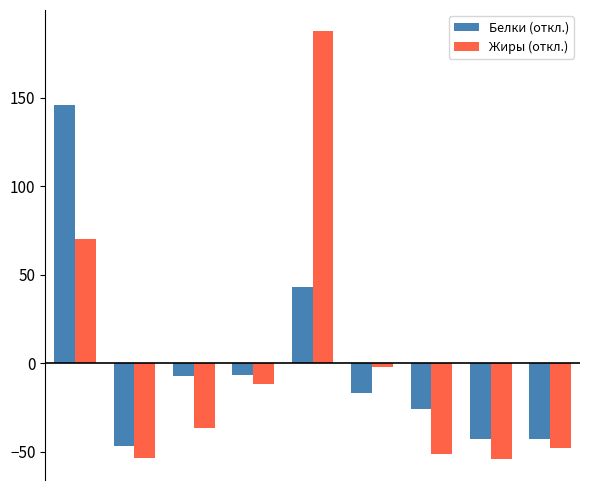

What is the difference between the second highest and second lowest values in the Белки (откл.) series?

86.2